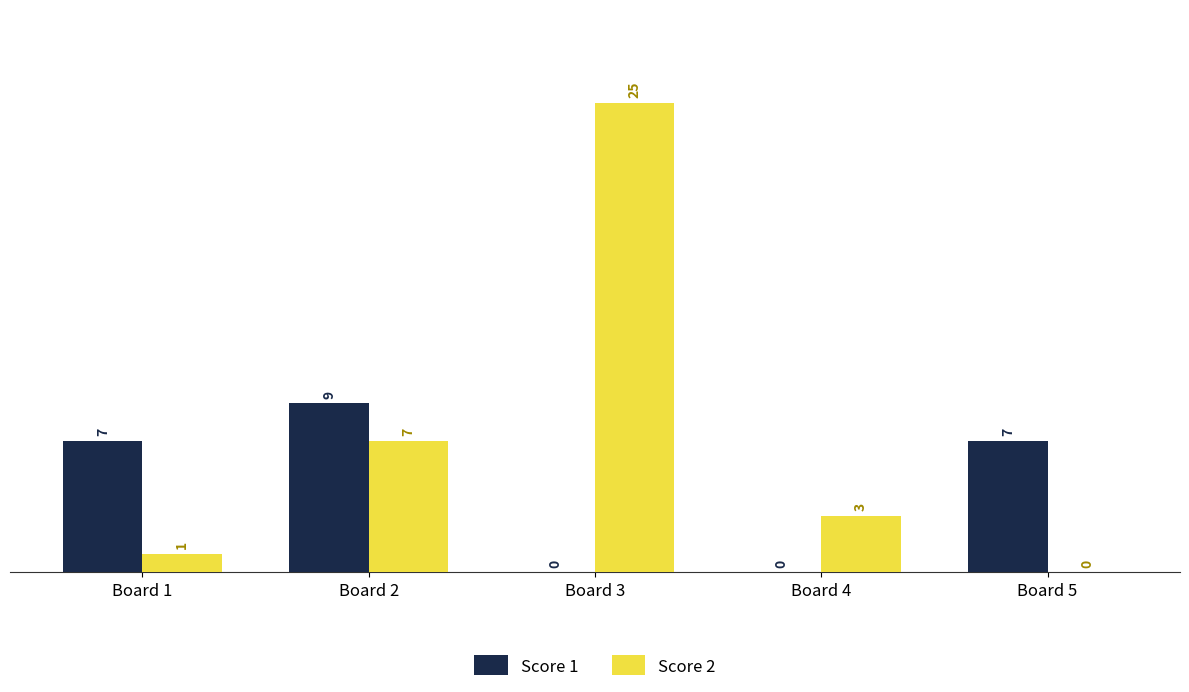

What is the approximate value of Score 1 at Board 2?

9